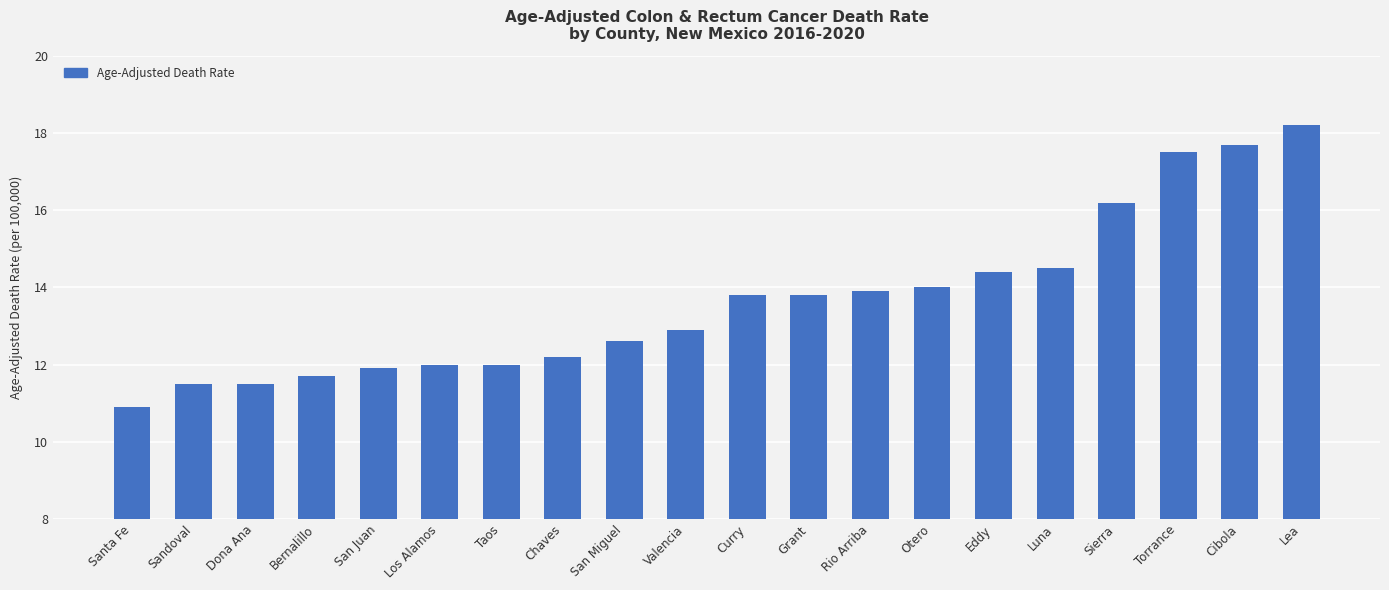

Does the chart contain any negative values?

No